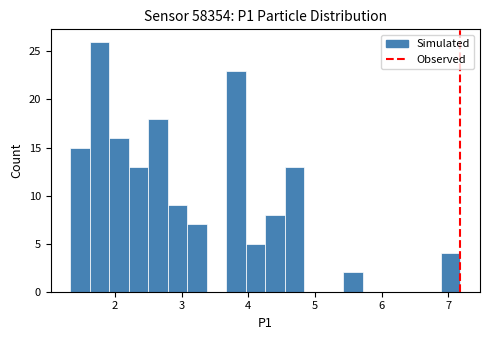

Read against the x-axis, roughly where is the centre of the tallest bar?

1.8